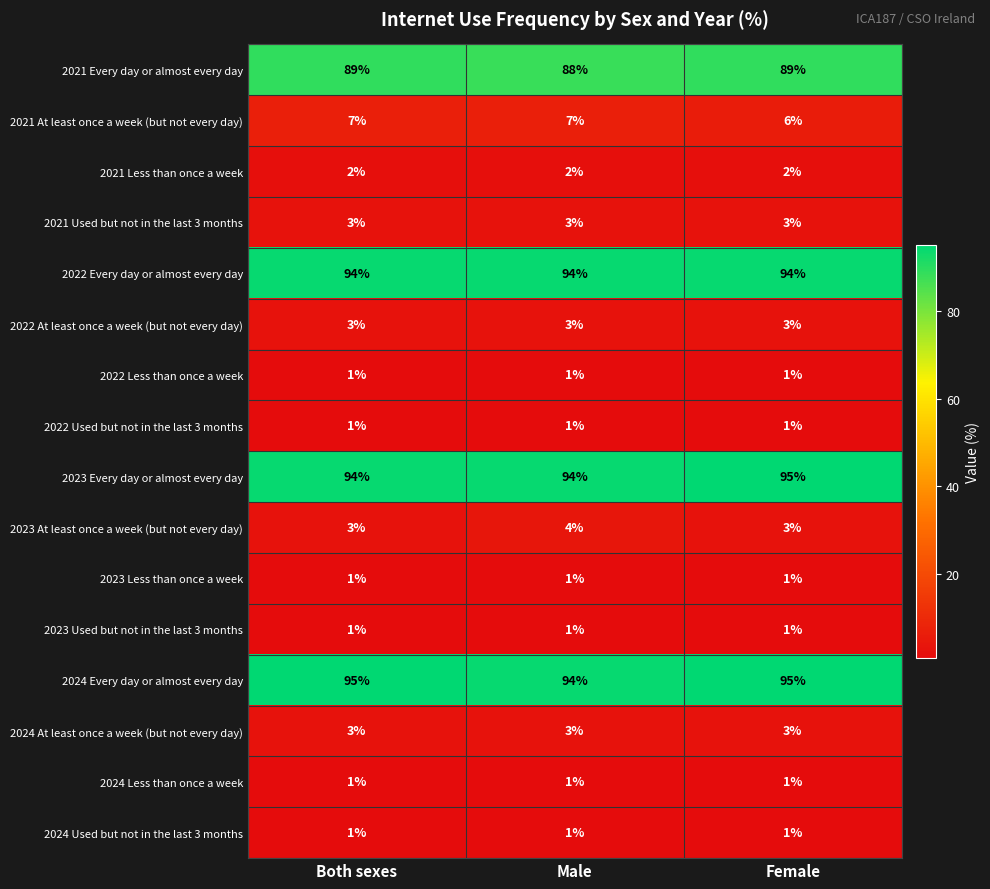

What is the lowest value of the 2022 At least once a week (but not every day) series?

3